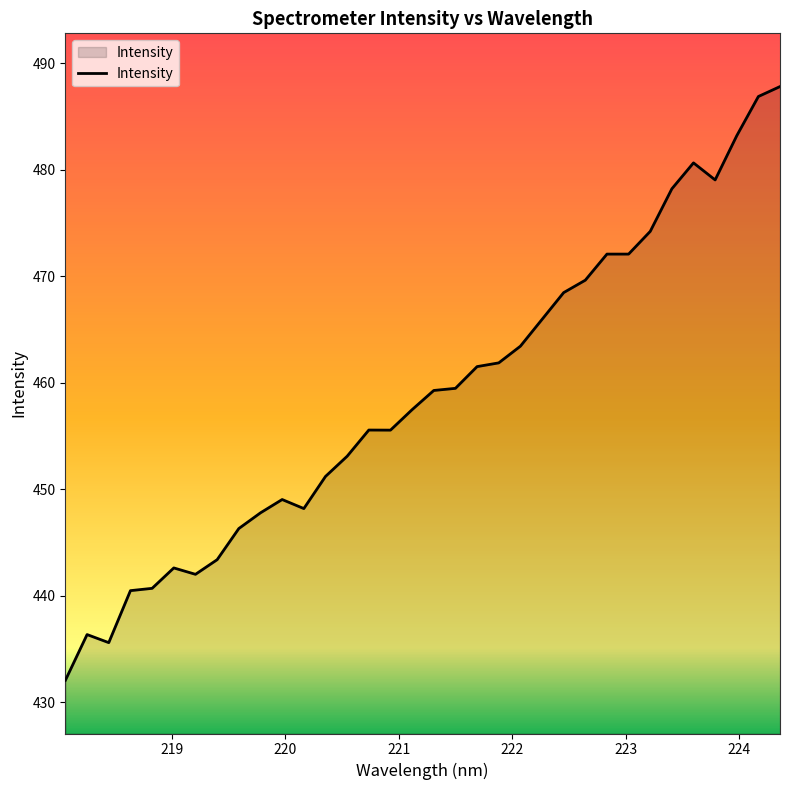

What is the difference between the second highest and minimum values?

54.8